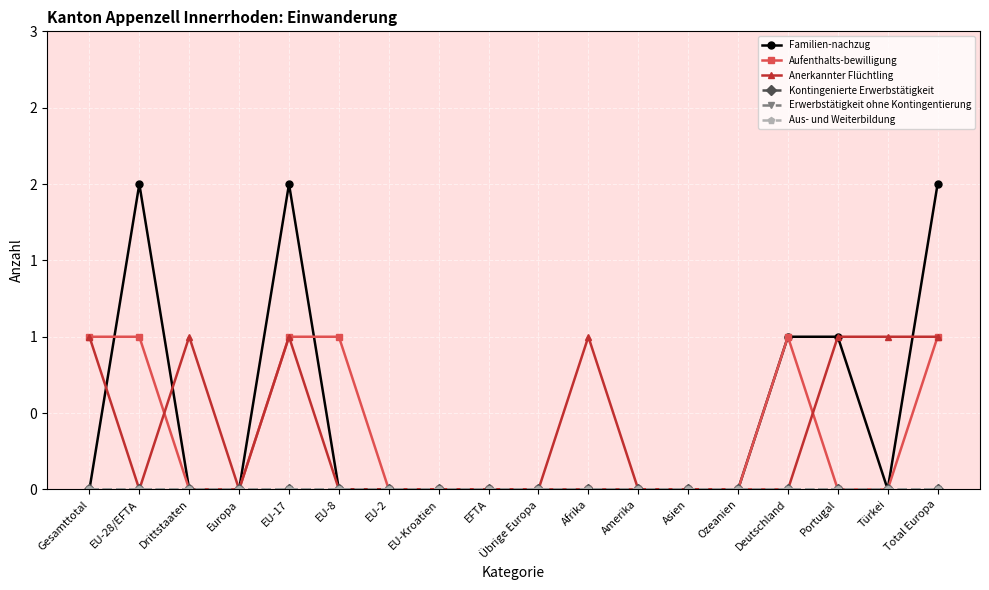

In Familien-nachzug, how many points are higher than both neighbors (excluding endpoints)?

2